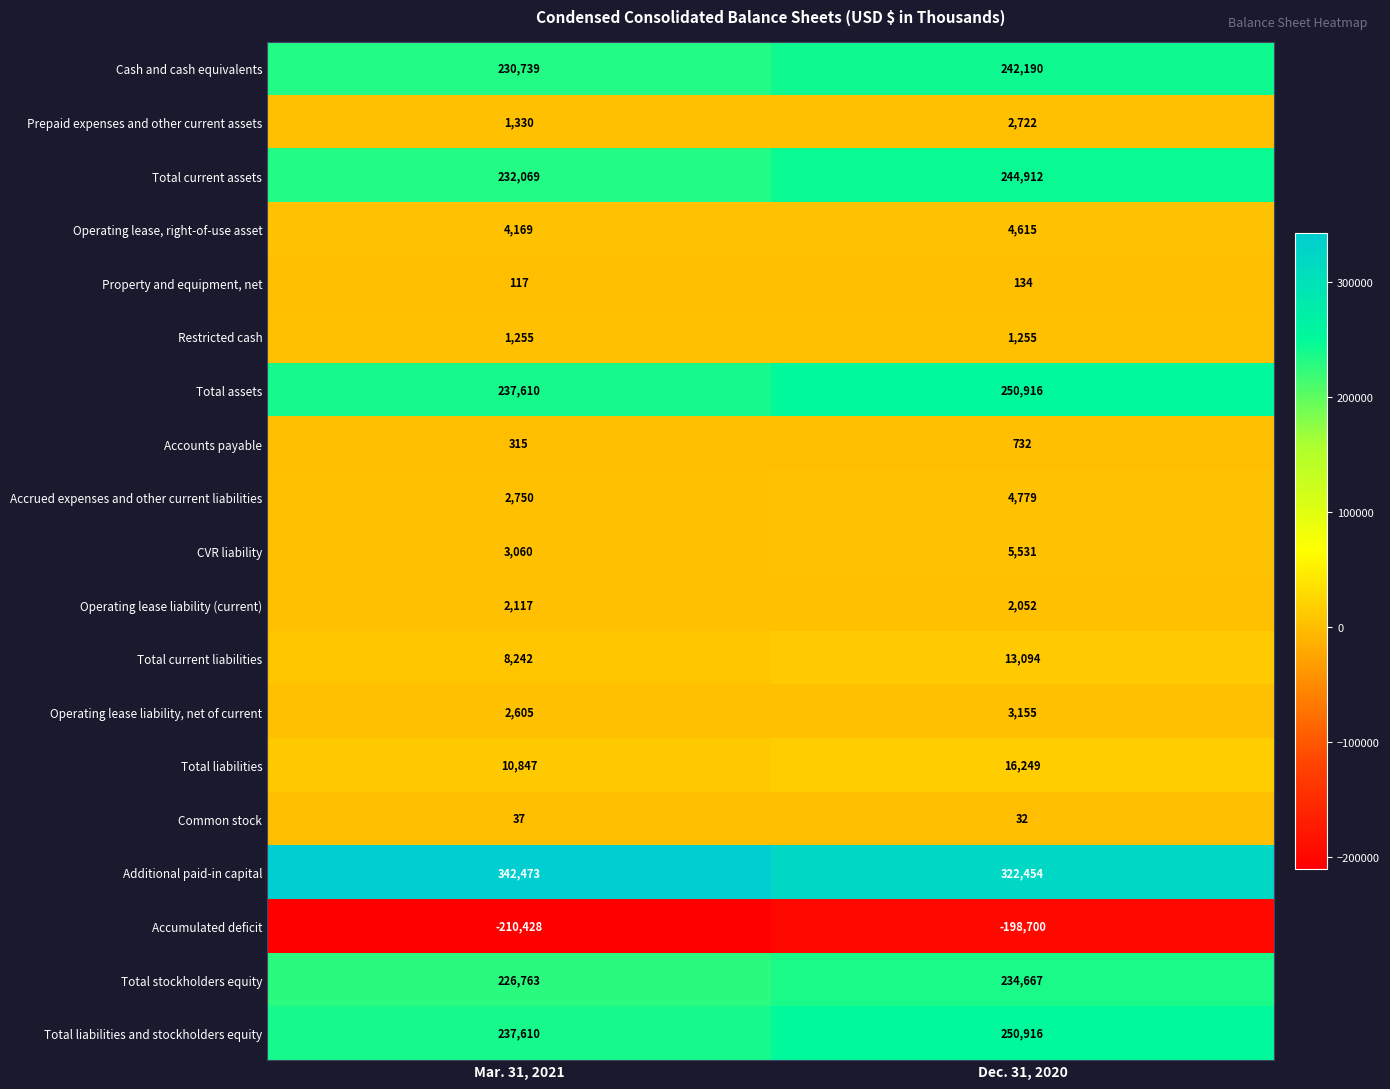

Which label corresponds to the smallest value in the chart?

Mar. 31, 2021